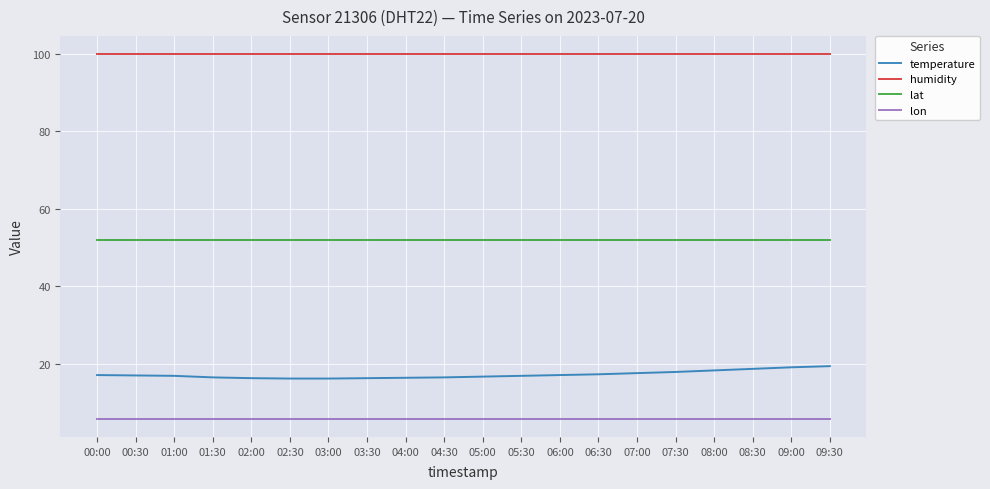

True or false: temperature has a value of 26.8 at 05:00.

False